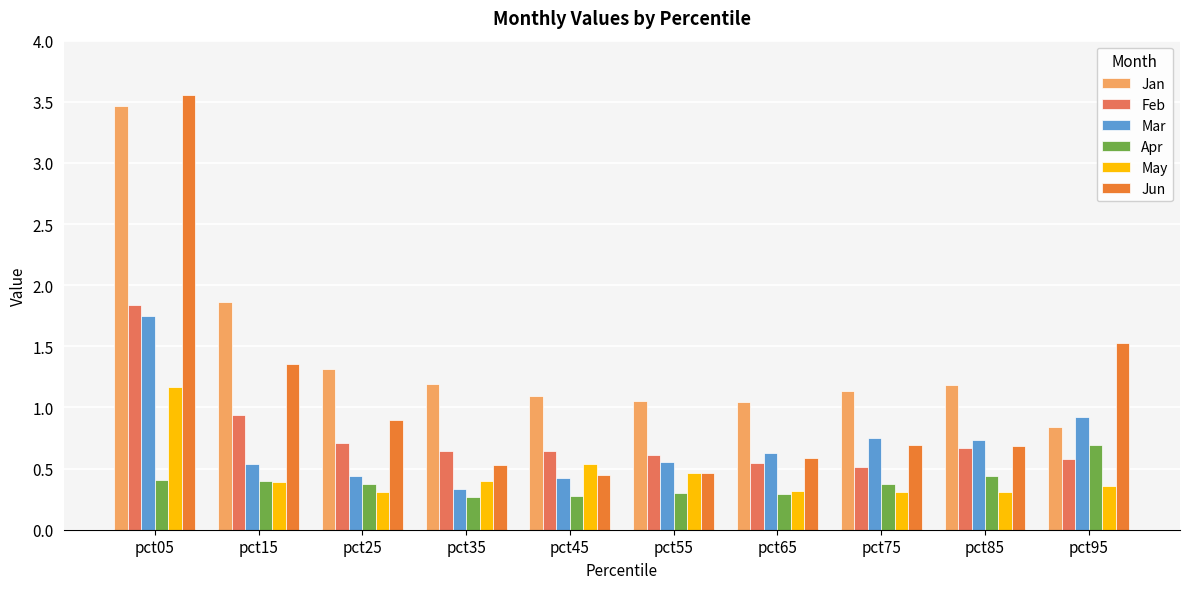

Which series has the largest range (max minus min)?

Jun